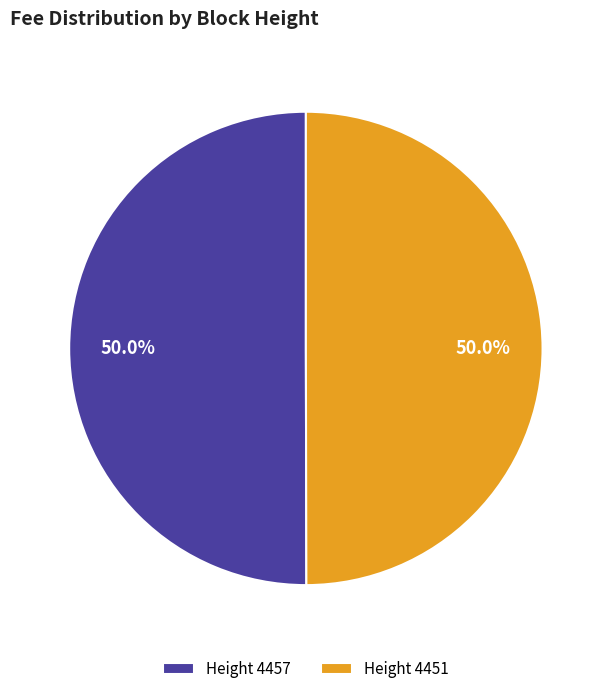

How many slices are in this pie chart?

2